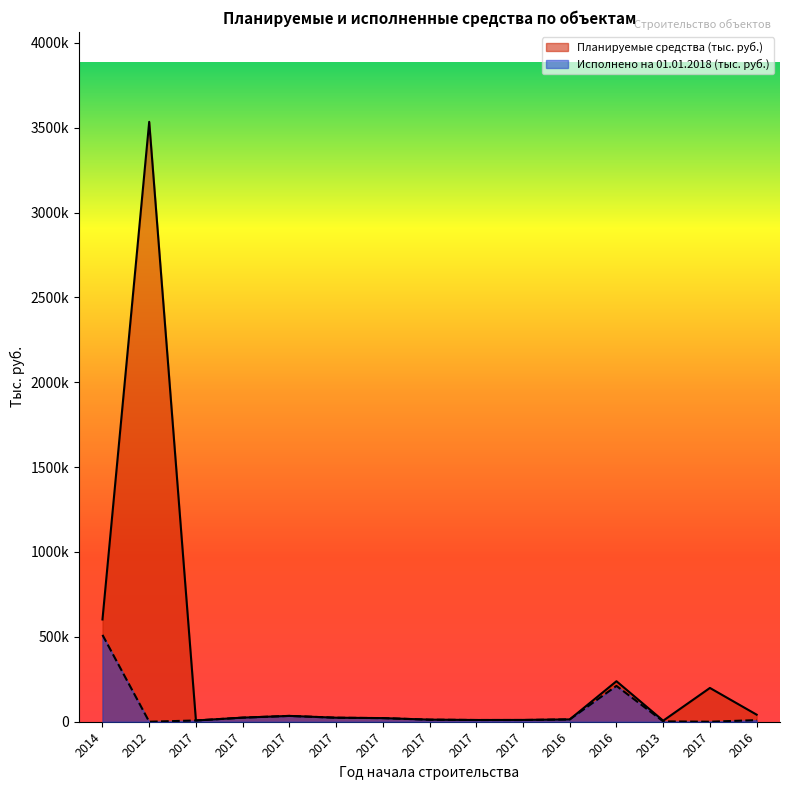

Reading left to right, list all the values displayed in this chart.

Планируемые средства (тыс. руб.): 602535.0	3534214.7	7354.7	24124.3	34323.8	23711.7	21351.1	12252.7	10215.4	10608.4	13700.0	238644.4	6066.9	199058.0	41625.1
Исполнено на 01.01.2018 (тыс. руб.): 511544.7	0.0	7354.7	24124.3	34323.8	23615.6	21312.8	12154.7	10133.7	10110.9	13700.0	211256.8	2143.1	0.0	9441.5